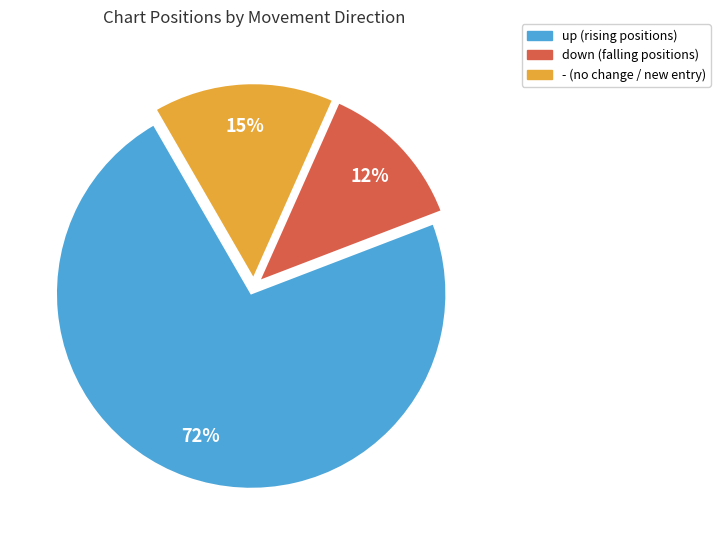

Count the number of slices in the pie.

3